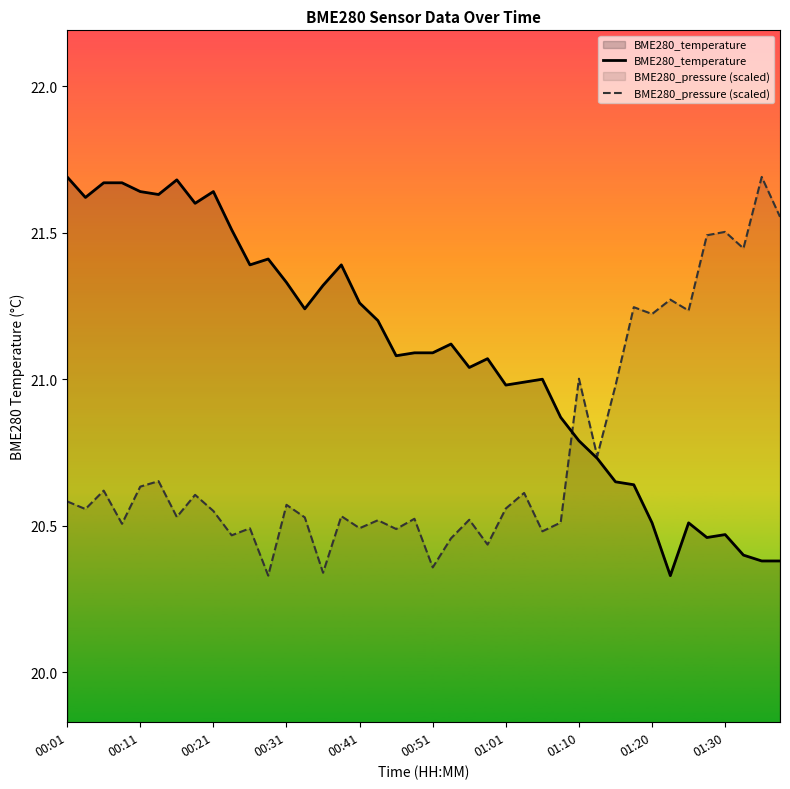

Which has a higher value, 35 or 00:01?

00:01